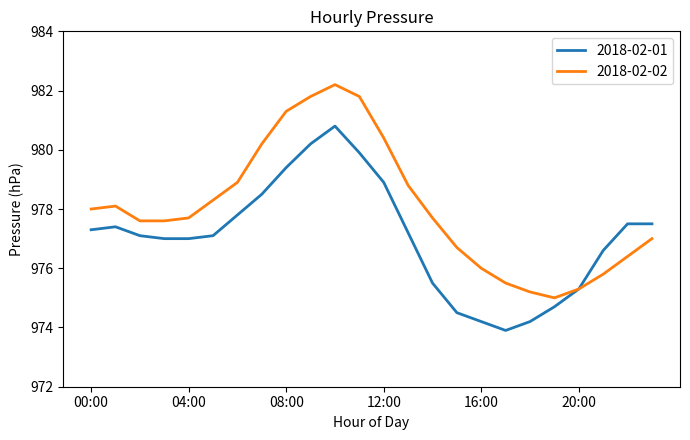

How many interior local peaks does the 2018-02-02 series have?

2